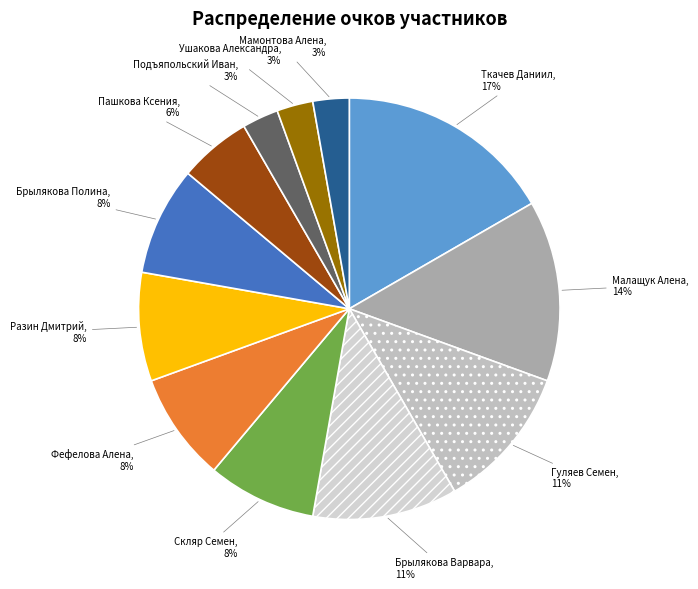

True or false: Брылякова Варвара accounts for 1% of the total.

False